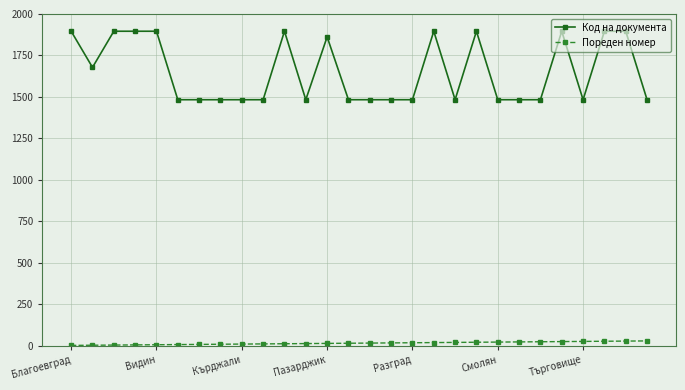

Which series has the widest spread of values?

Код на документа